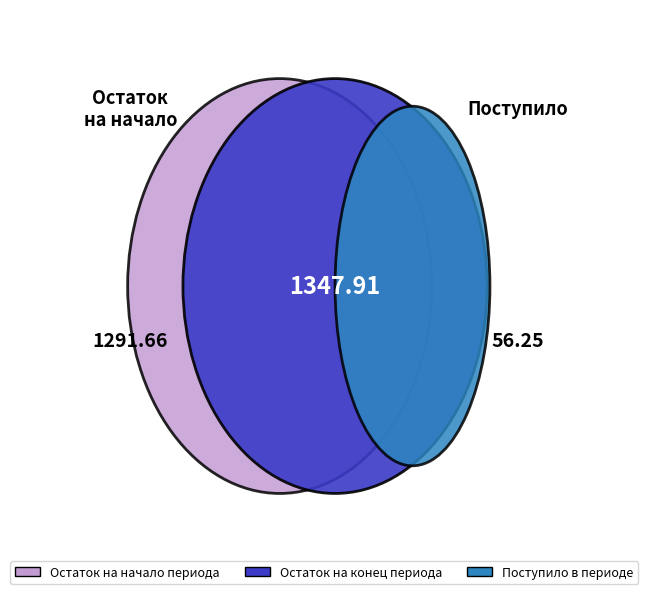

The Поступило slice represents 9% of the pie. True or false?

False